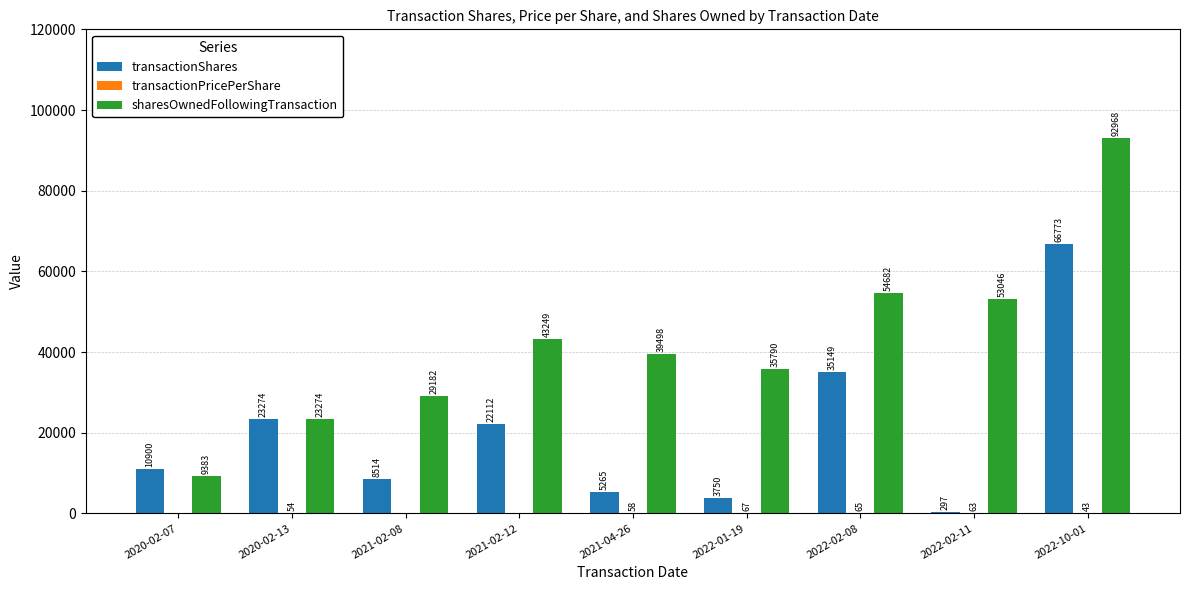

What is the maximum value shown in the chart?

92968.0